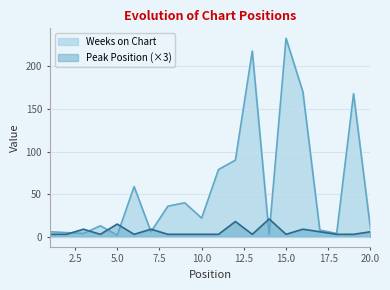

How many lines are shown in the chart?

2